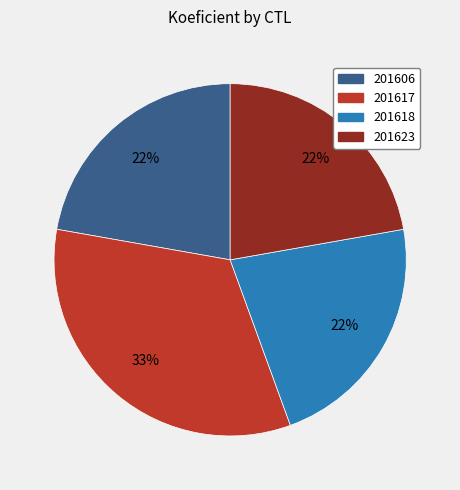

What is the largest slice in the pie chart?

201617